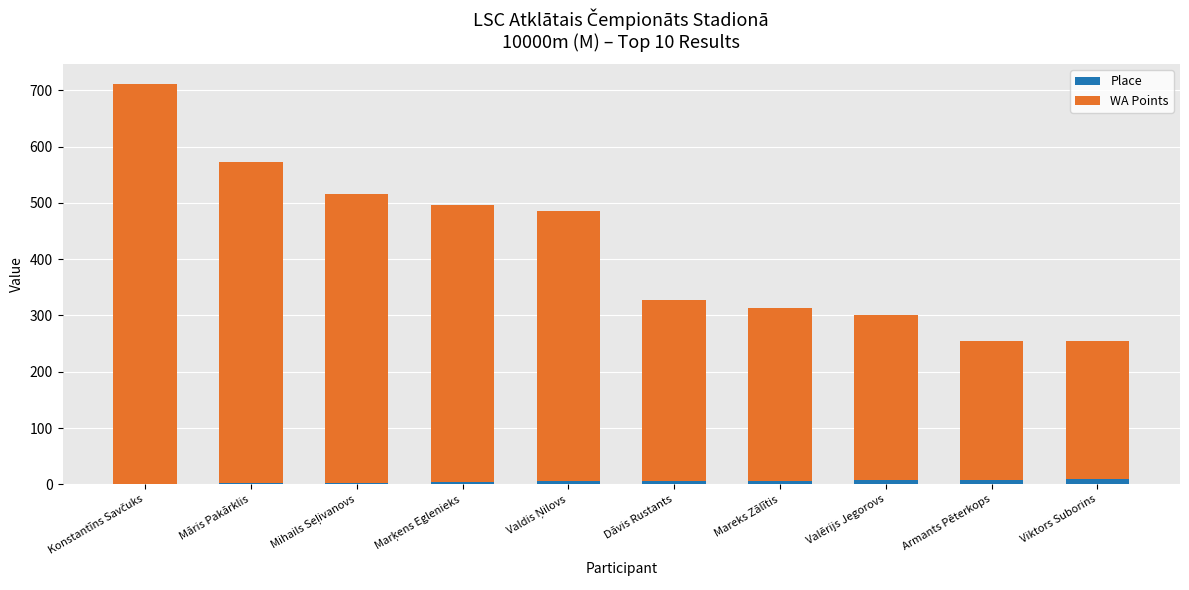

What is the difference between the Place values at Valērijs Jegorovs and Konstantīns Savčuks?

6